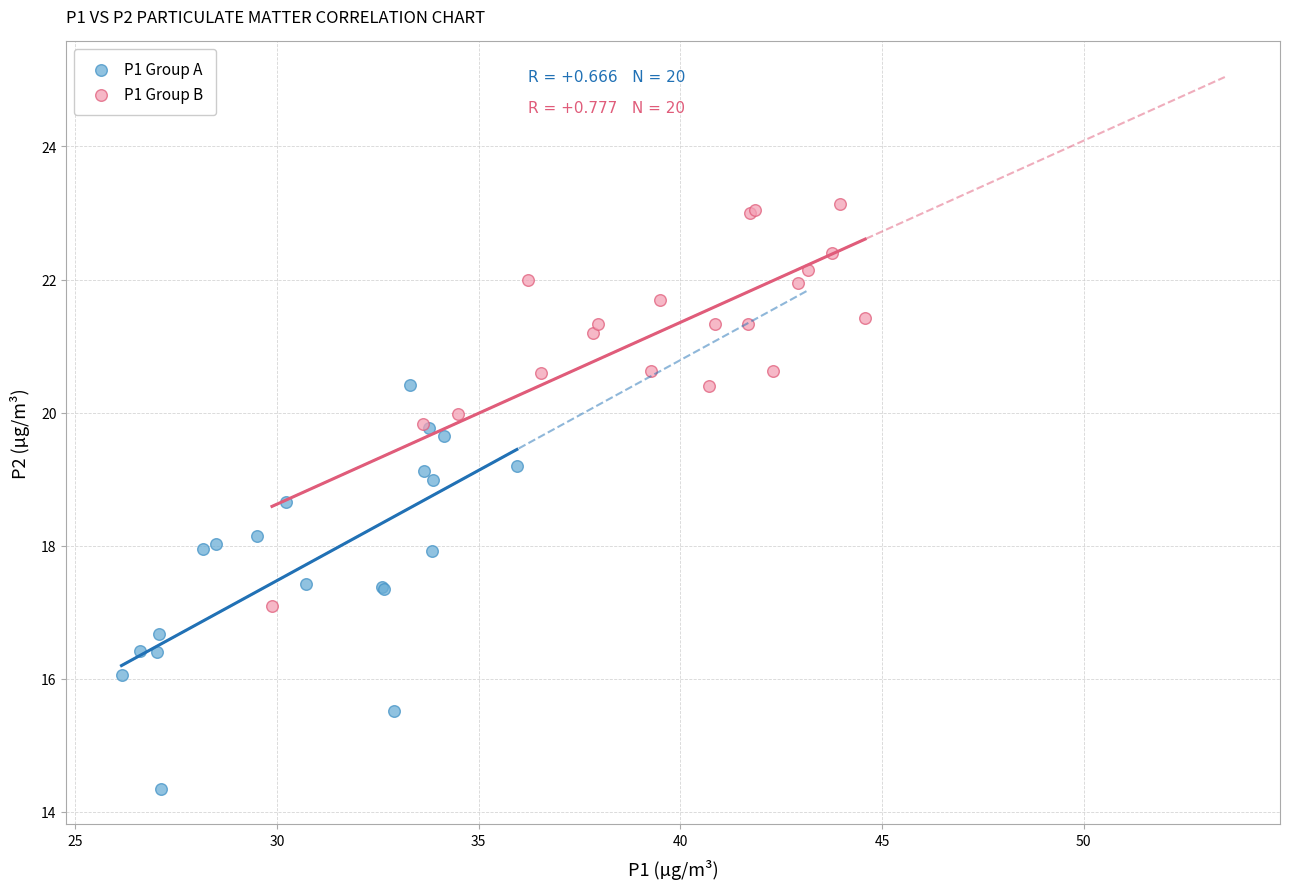

Which series contains the lowest Y value?

P1 Group A